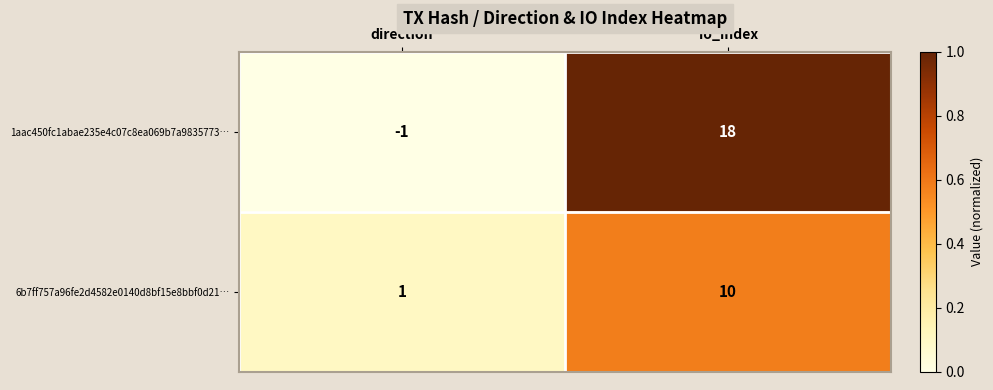

What is the maximum value shown in the chart?

18